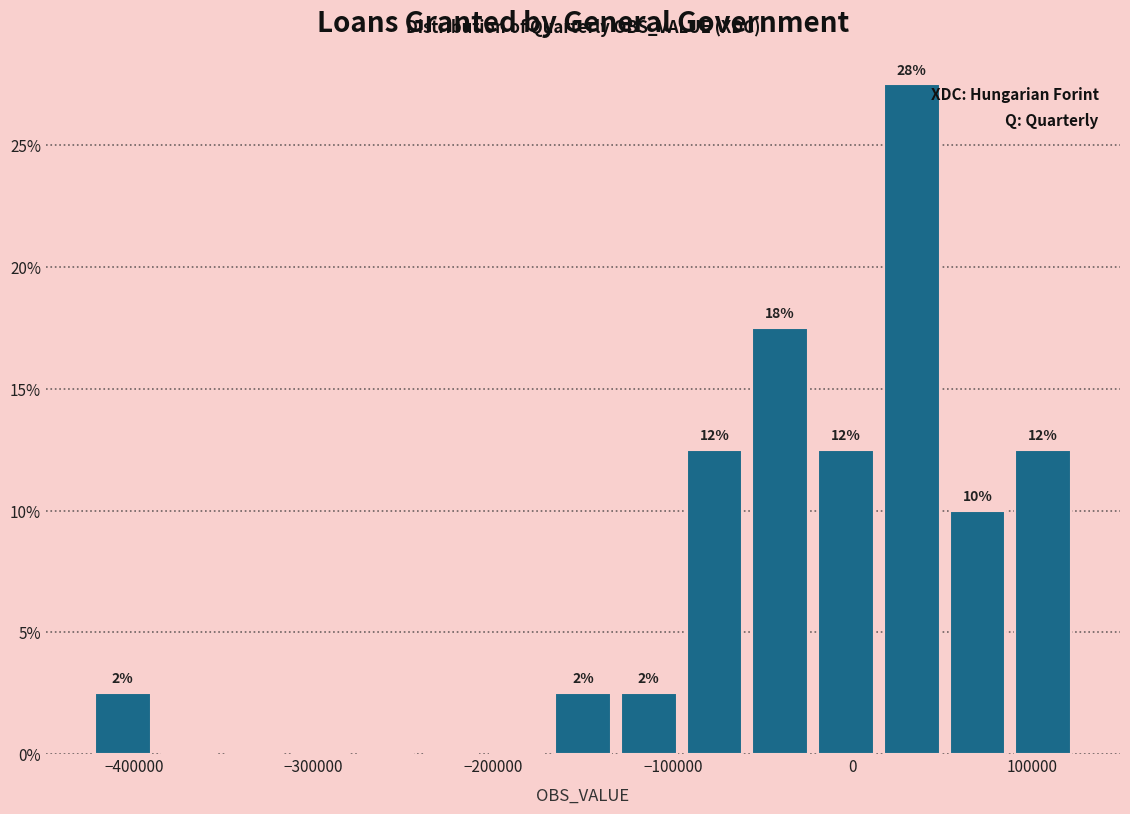

Around what value on the x-axis is the tallest bar? Give the approximate position of its centre, as read against the axis.

30000